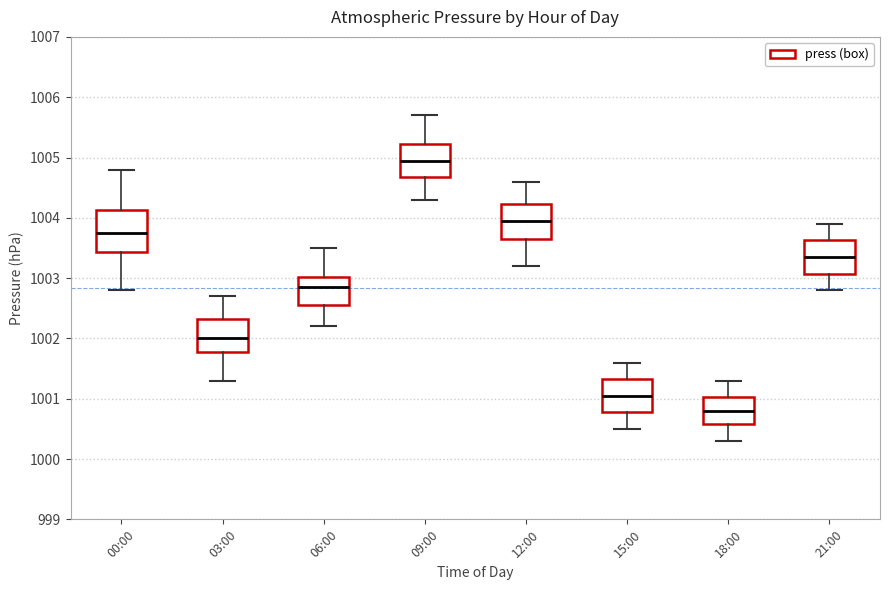

Which box's median line is the highest?

09:00